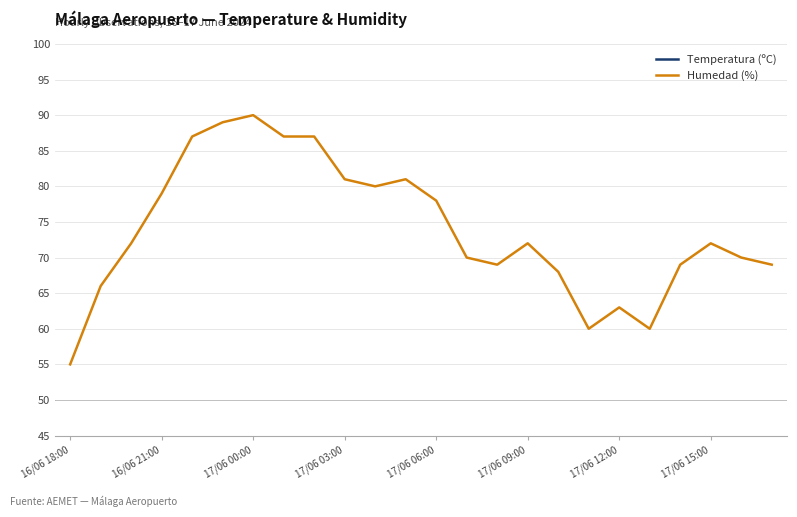

What is the difference between the second highest and minimum values in the Temperatura (ºC) series?

5.7